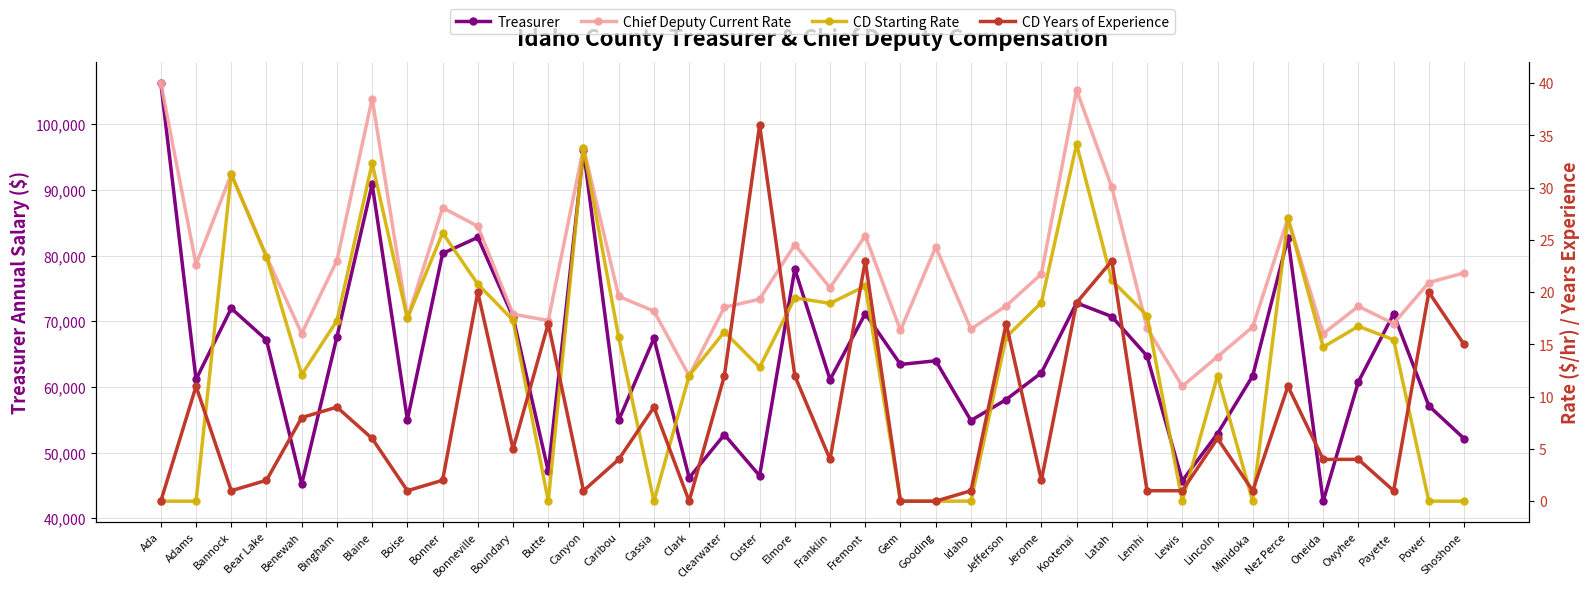

True or false: Treasurer and CD Years of Experience intersect in this chart.

False